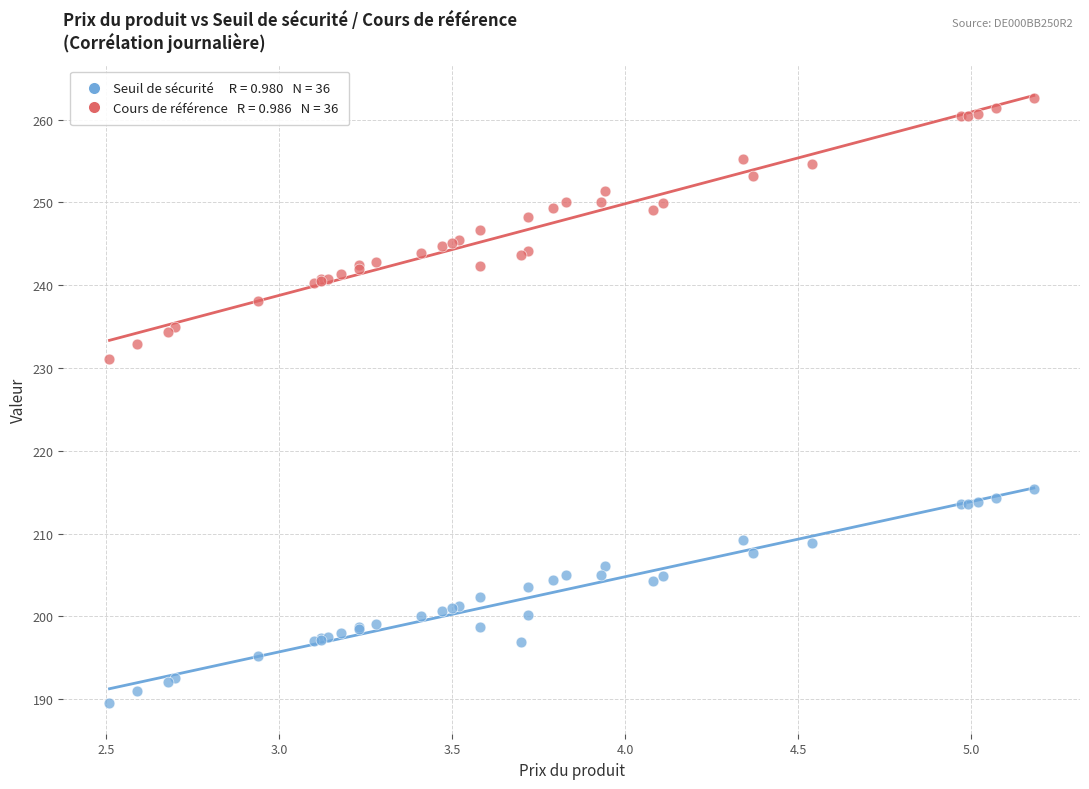

Across all series, what Y value is closest to 226?

231.1